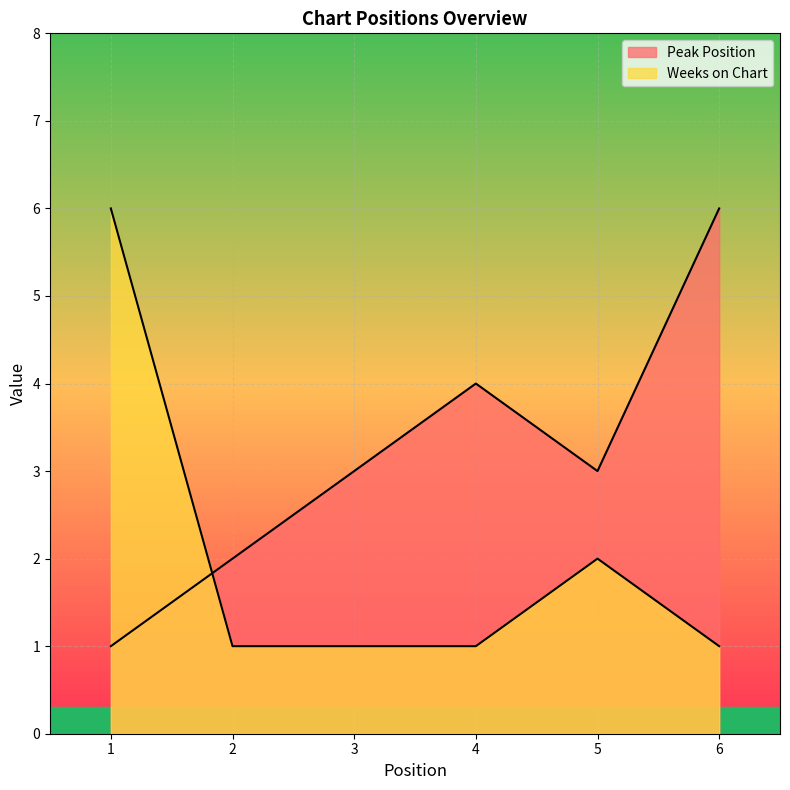

The value of Weeks on Chart at 3 is 2. True or false?

False